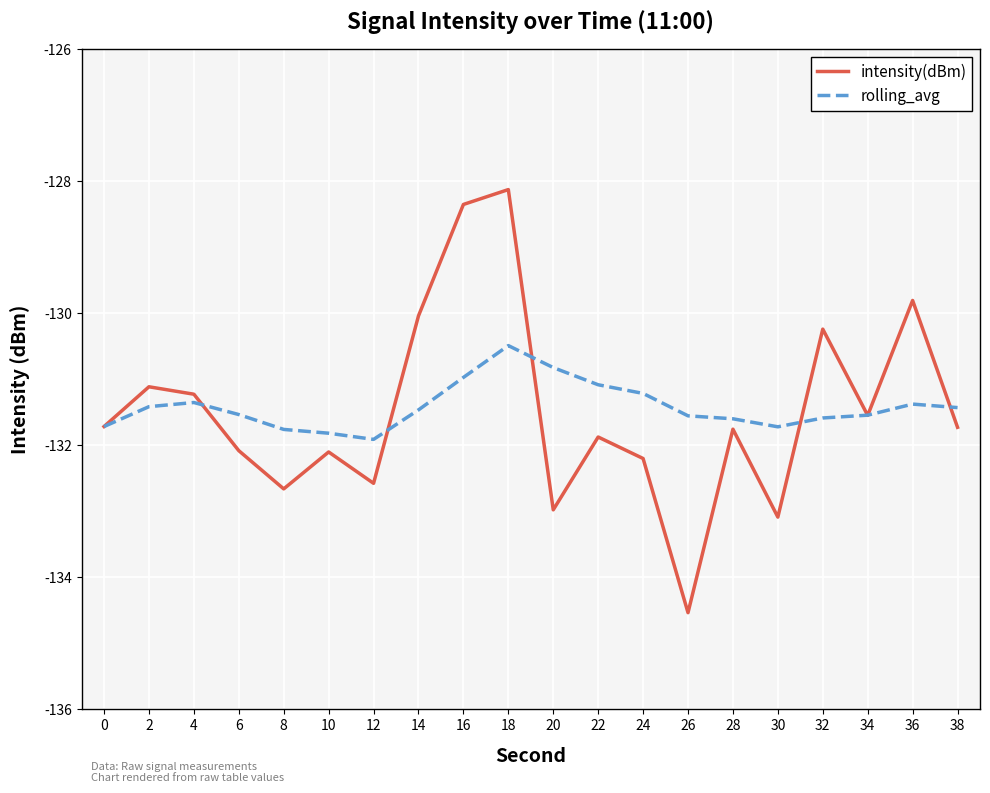

List the series in order of their peak value, lowest first.

rolling_avg, intensity(dBm)